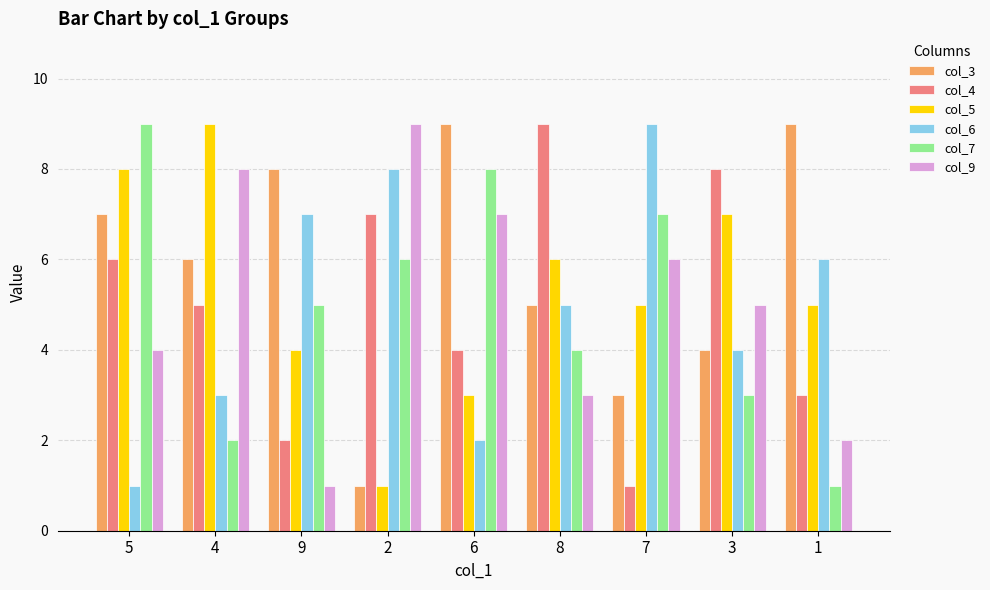

Rank the series at 7 from highest to lowest value.

col_6, col_7, col_9, col_5, col_3, col_4